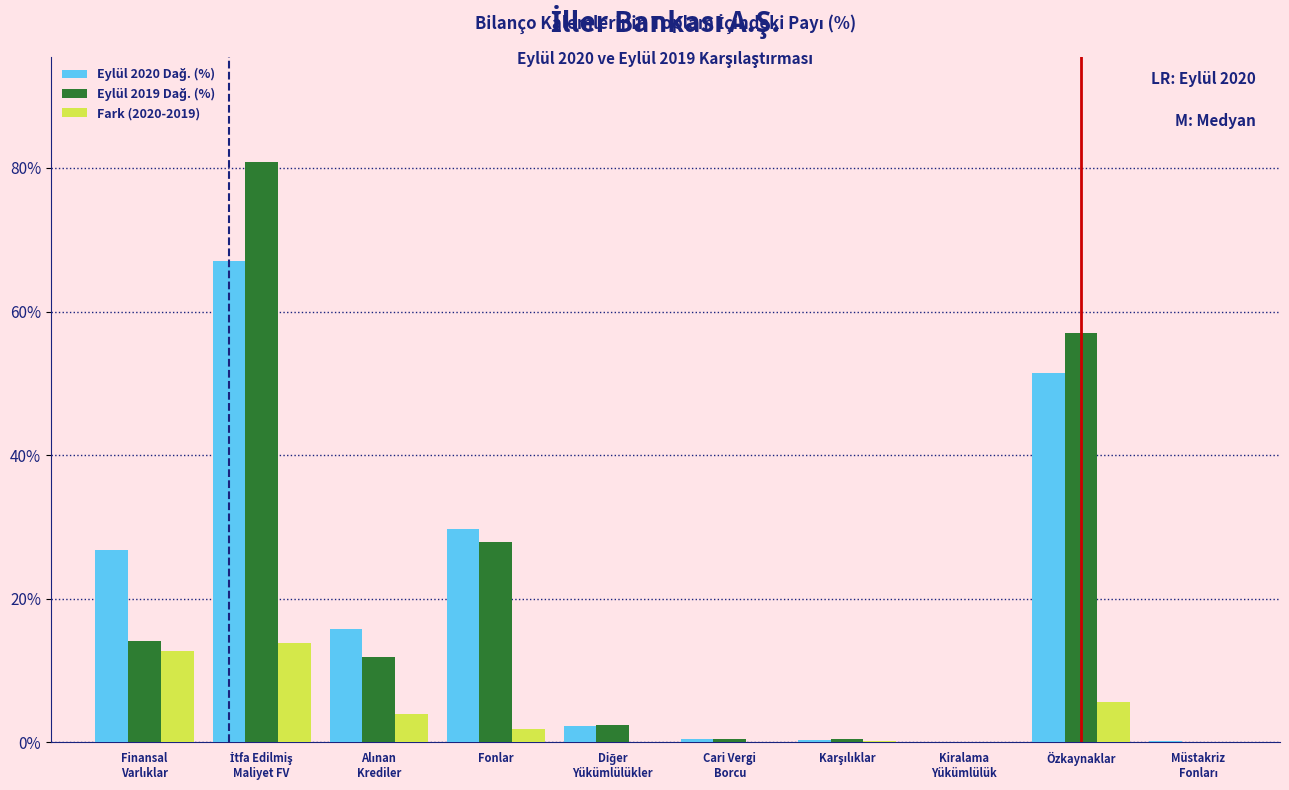

What is the maximum value for Fark (2020-2019)?

13.8